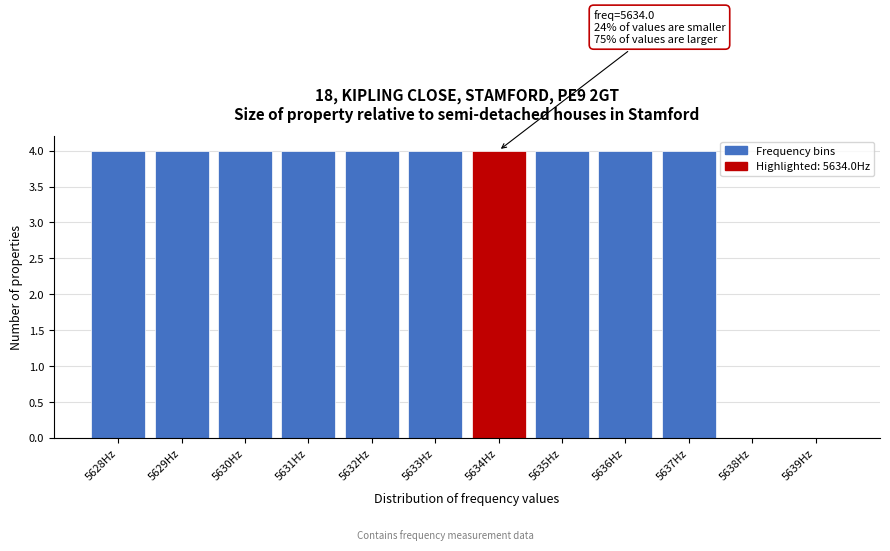

Reading left to right, transcribe all the data shown in this chart.

5628Hz=4	5629Hz=4	5630Hz=4	5631Hz=4	5632Hz=4	5633Hz=4	5634Hz=4	5635Hz=4	5636Hz=4	5637Hz=4	5638Hz=0	5639Hz=0